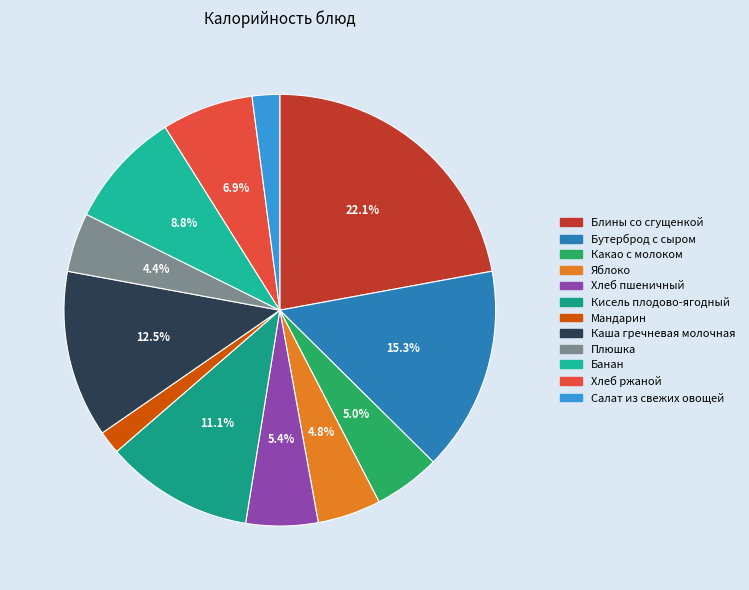

To the nearest percent, what is the difference between the Блины со сгущенкой and Плюшка slice percentages?

18%